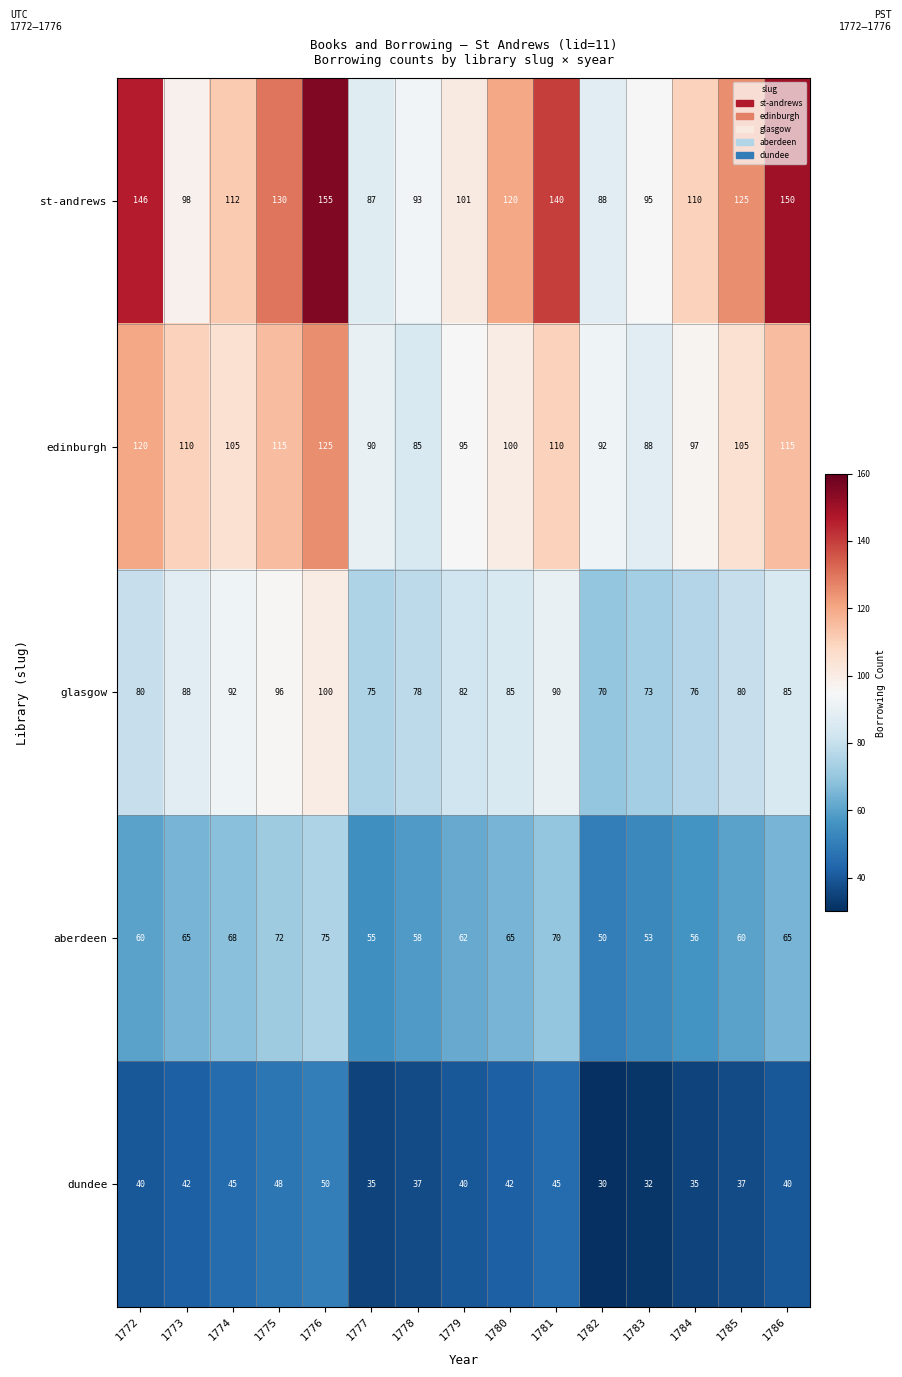

Is it true that edinburgh equals 27 at 1780?

False